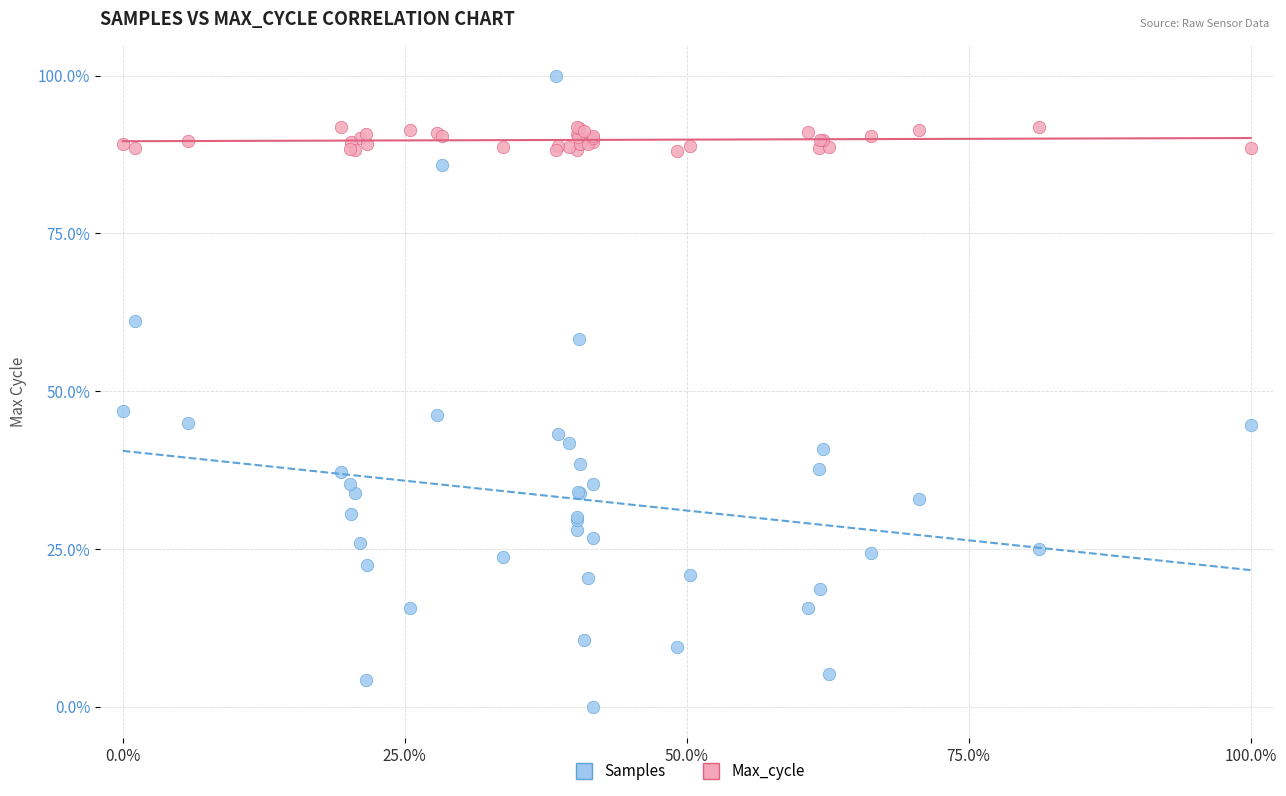

Which series has the widest spread of Y values?

Samples